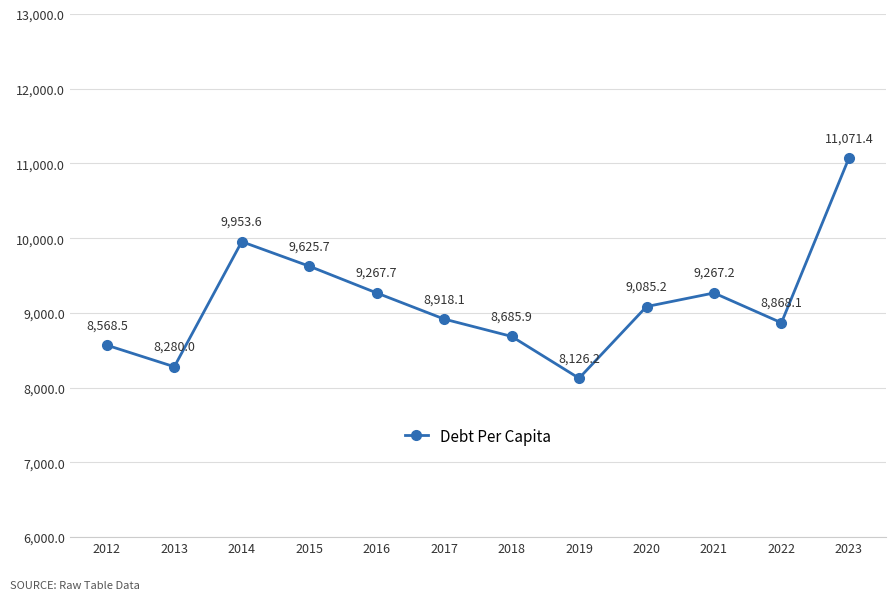

How many data points does each series have?

12